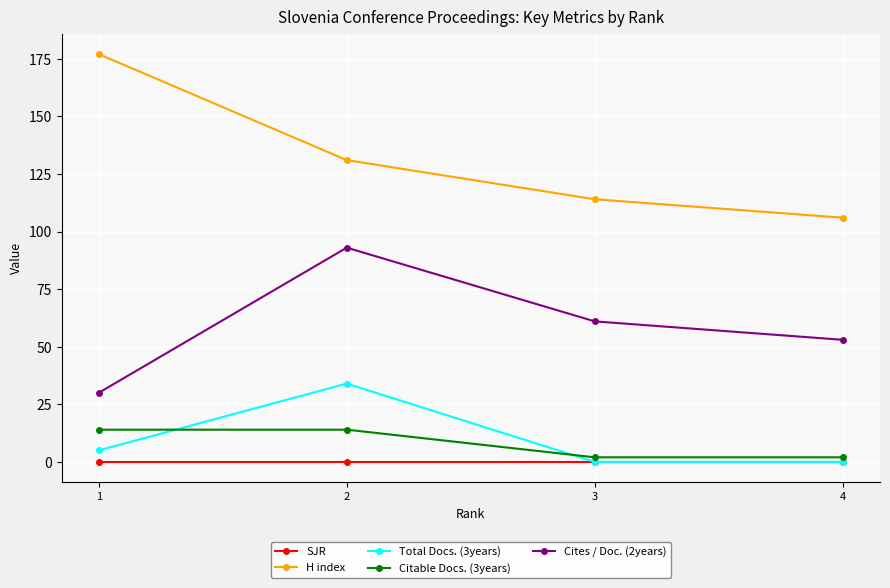

What are all the series names shown in the legend?

SJR, H index, Total Docs. (3years), Citable Docs. (3years), Cites / Doc. (2years)